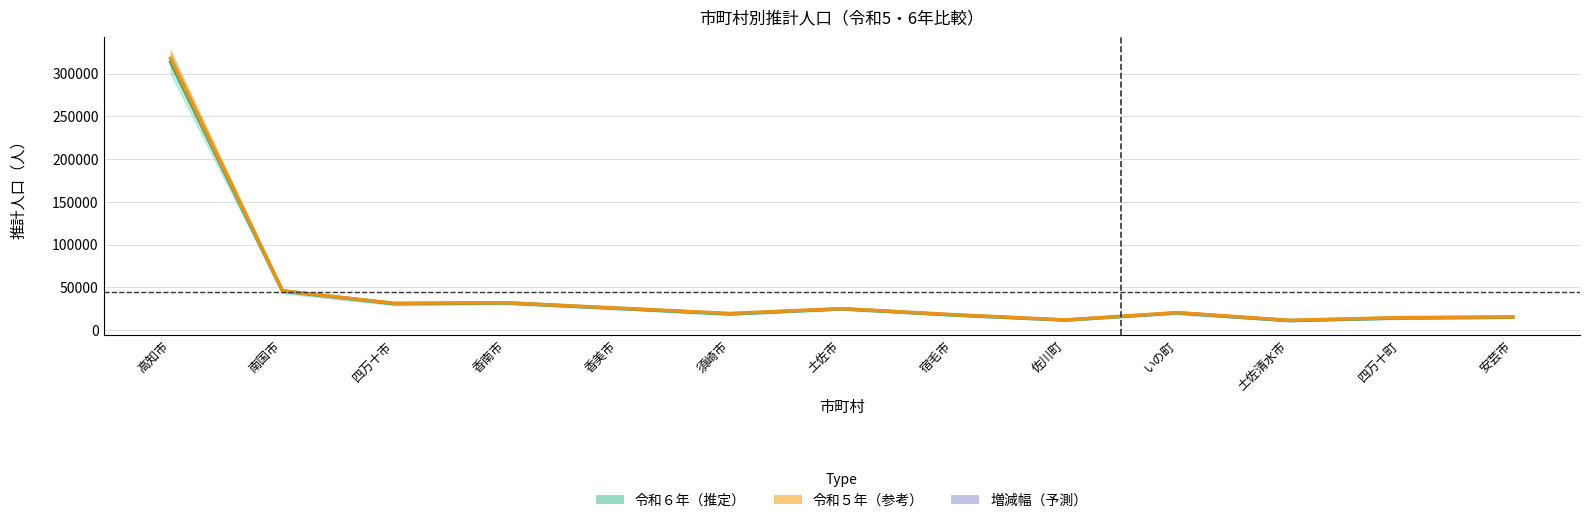

At which category is the sum across all series the highest?

高知市